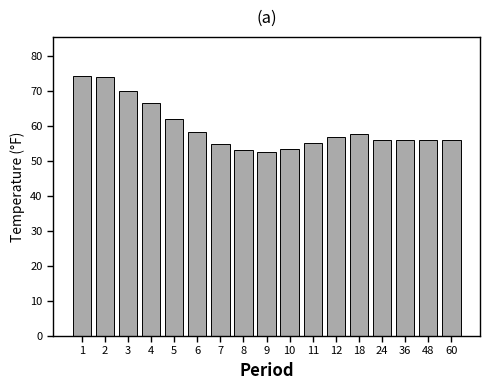

Which has a higher value, 3 or 60?

3